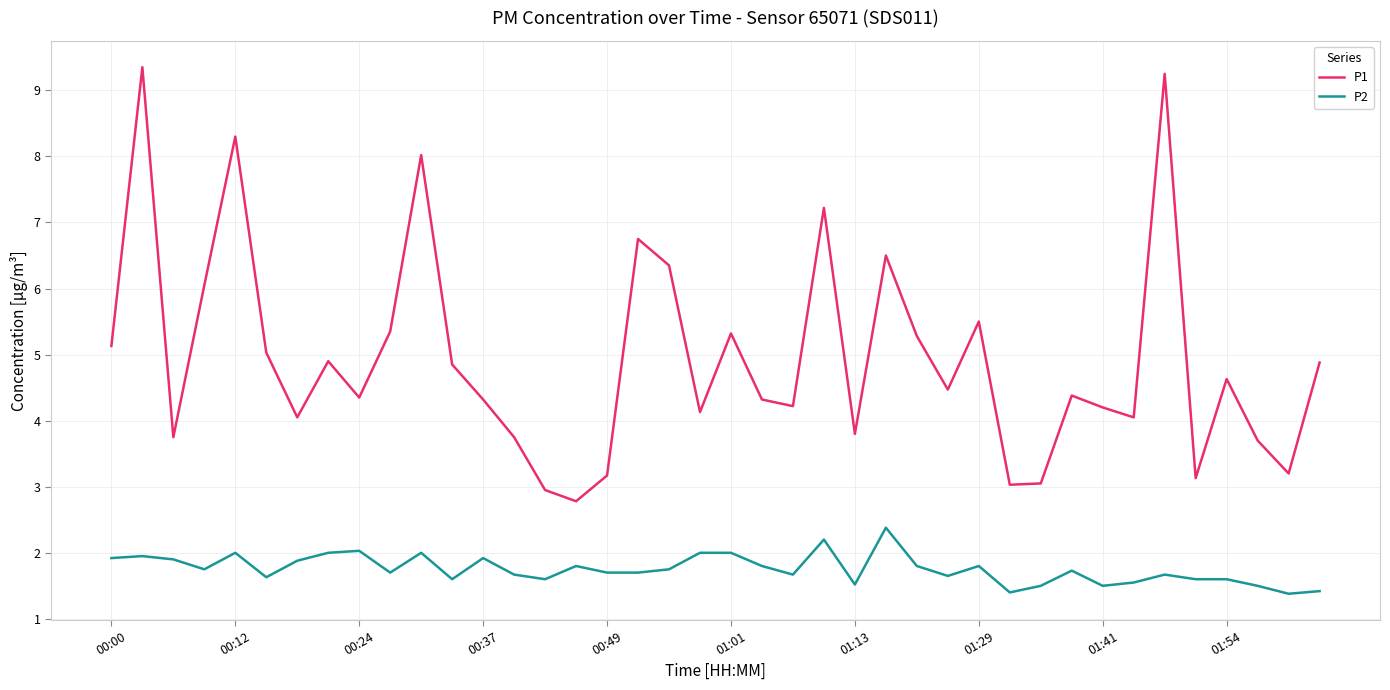

True or false: P1 and P2 cross at least once.

False